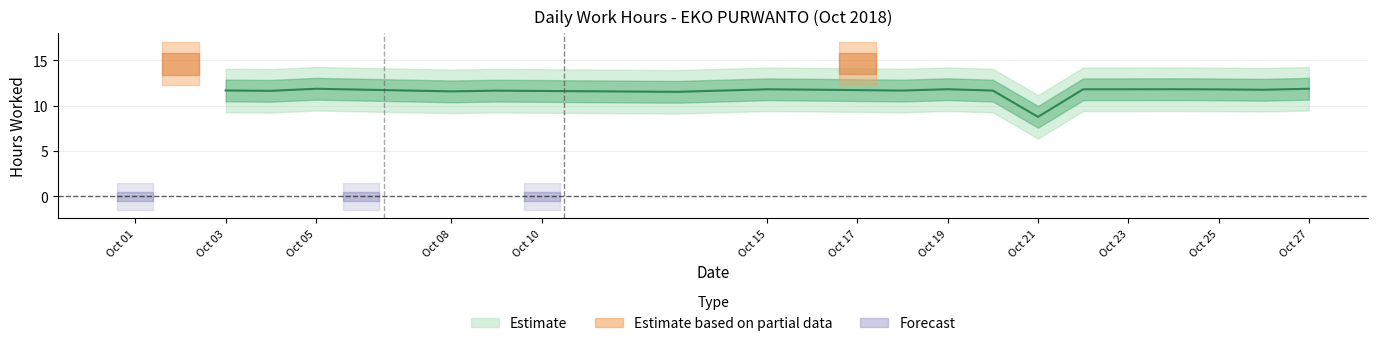

How many data points are less than 11?

4